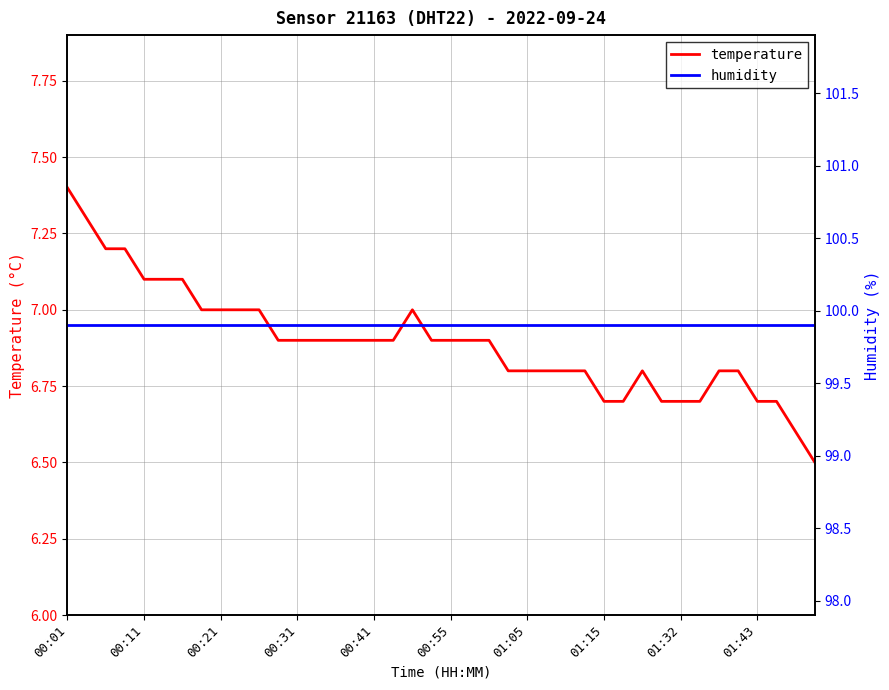

How many temperature values are between 6 and 7?

33